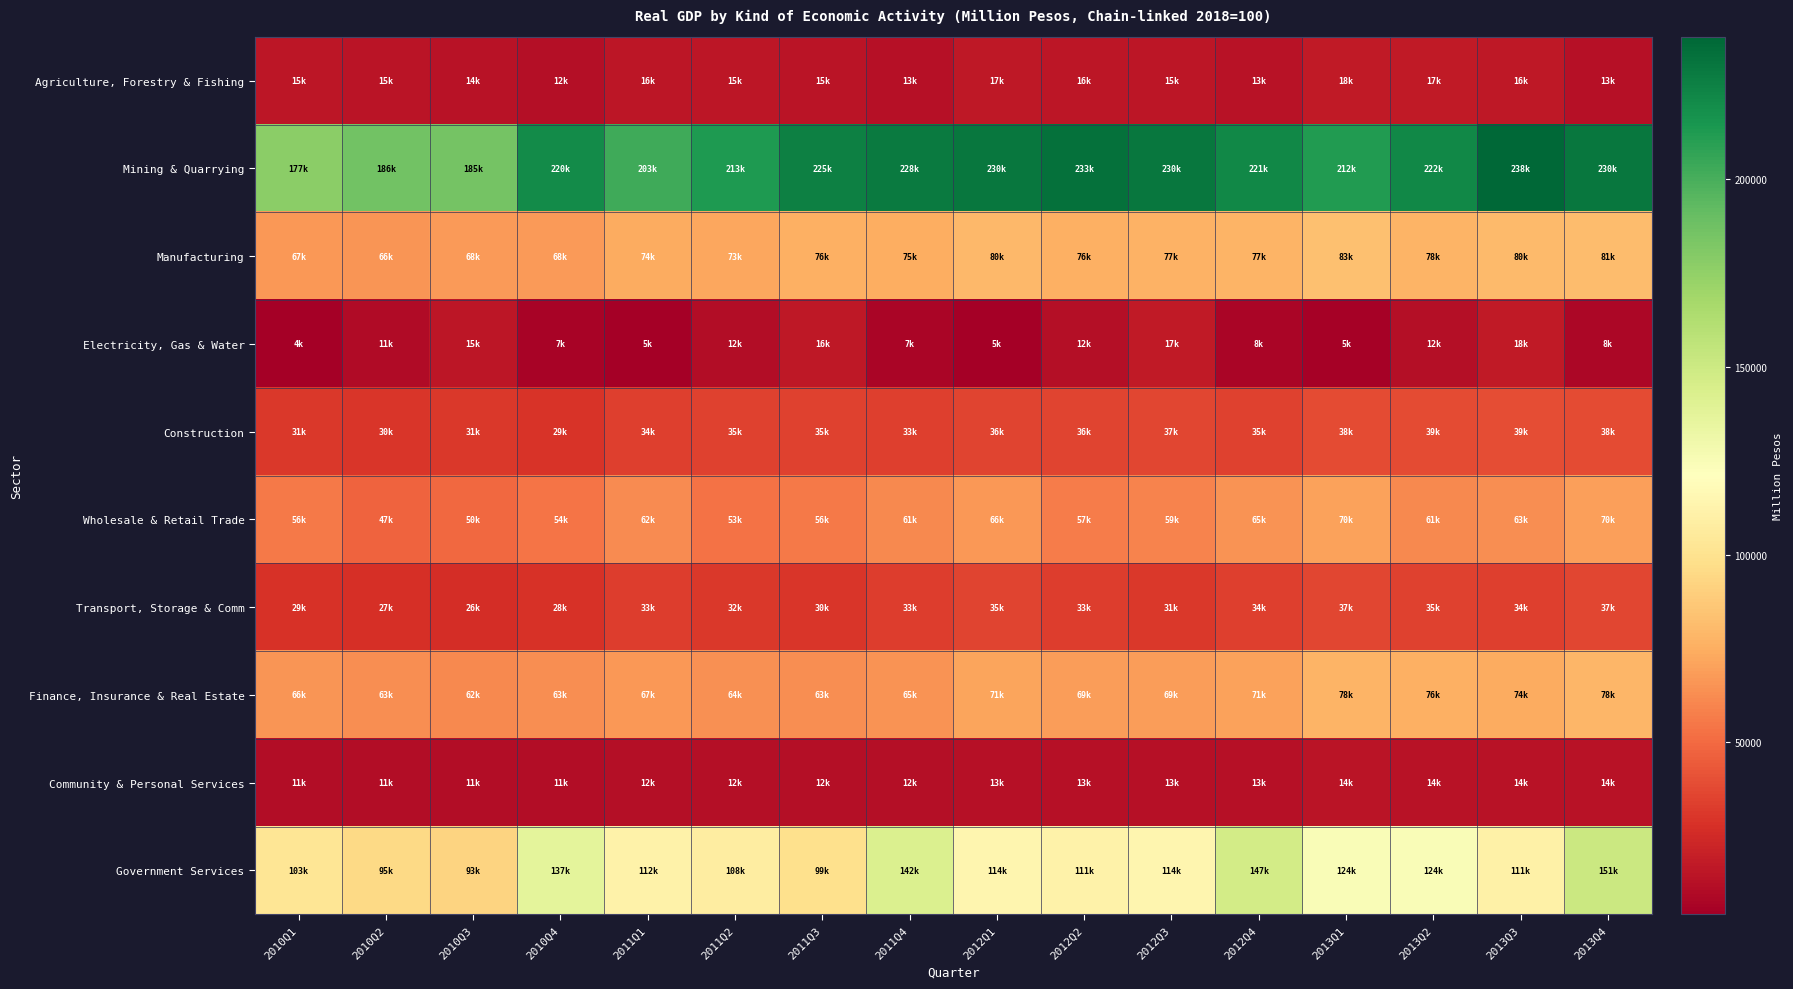

Rank the series by their maximum value, from lowest to highest.

Community & Personal Services, Electricity, Gas & Water, Agriculture, Forestry & Fishing, Transport, Storage & Comm, Construction, Wholesale & Retail Trade, Finance, Insurance & Real Estate, Manufacturing, Government Services, Mining & Quarrying